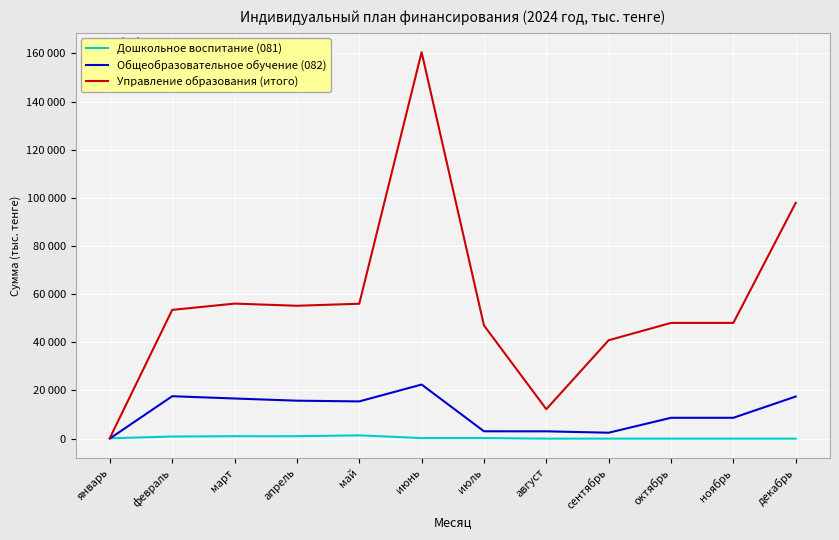

What is the total value across all series at август?

15265